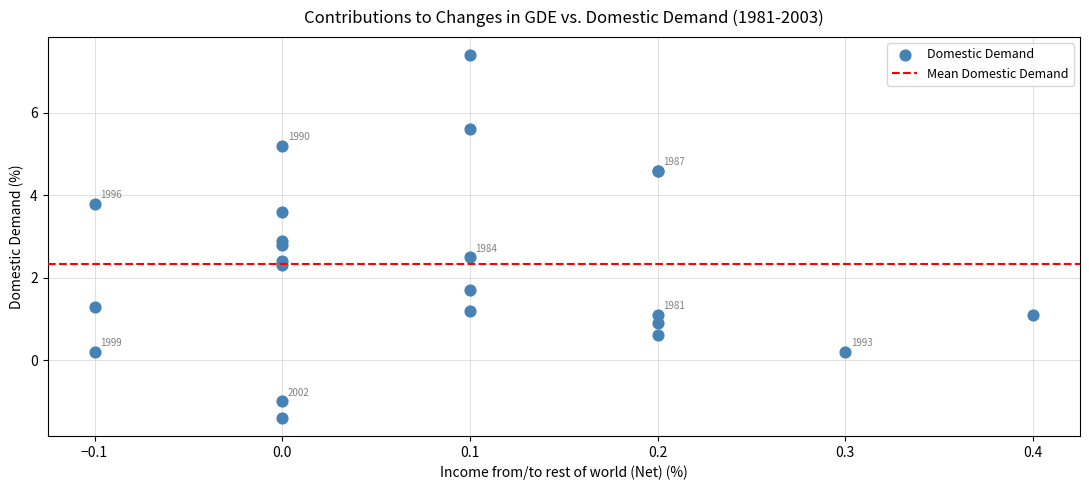

What Y value in the scatter plot is closest to 3?

2.9